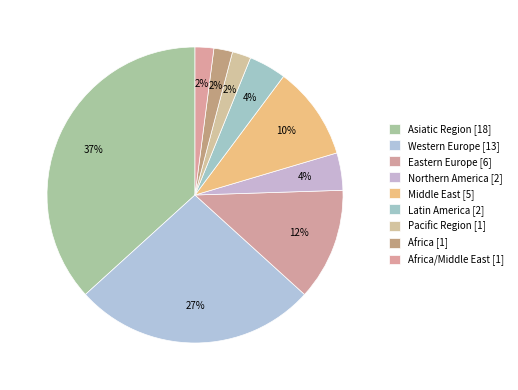

To the nearest percent, what is the average slice percentage?

11%